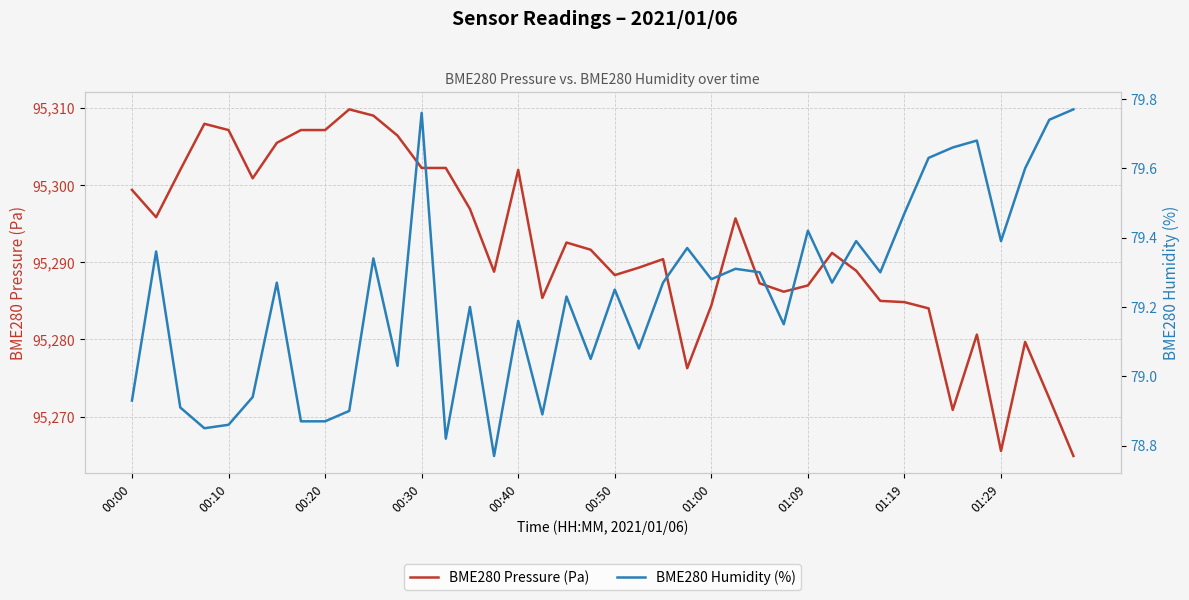

Which category has the lowest value in the BME280 Humidity (%) series?

15